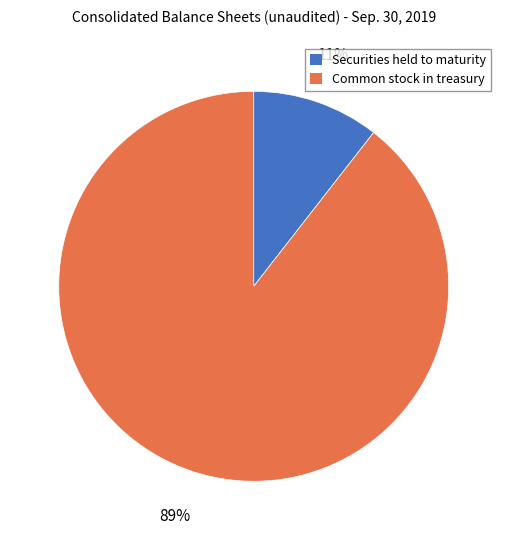

What percentage is the Securities held to maturity slice, to the nearest percent?

11%